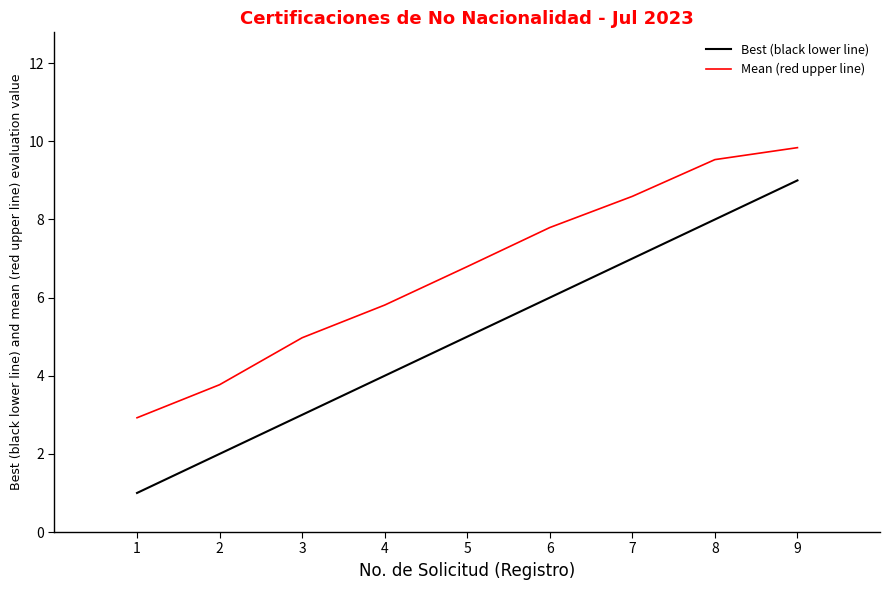

Read the Mean (red upper line) value at 3.

5.0